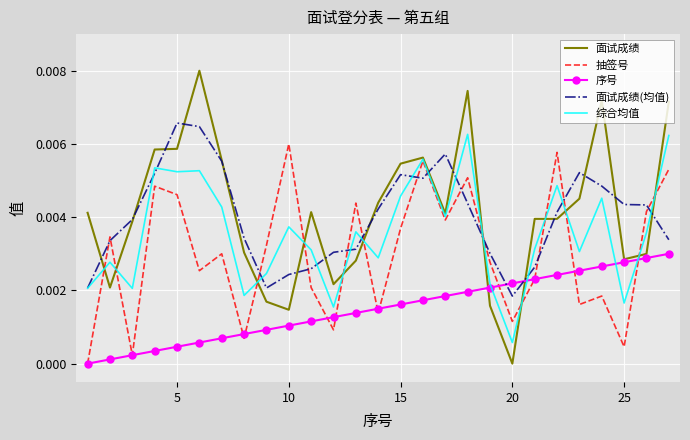

True or false: 综合均值 and 序号 cross at least once.

True